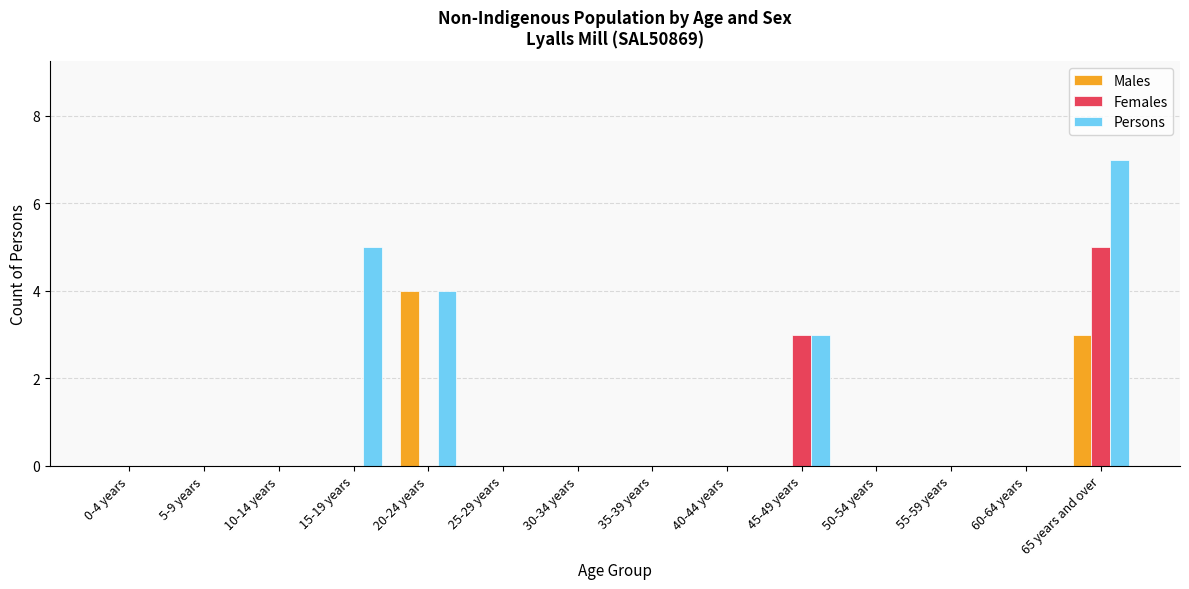

Is it true that Females equals 0 at 15-19 years?

True